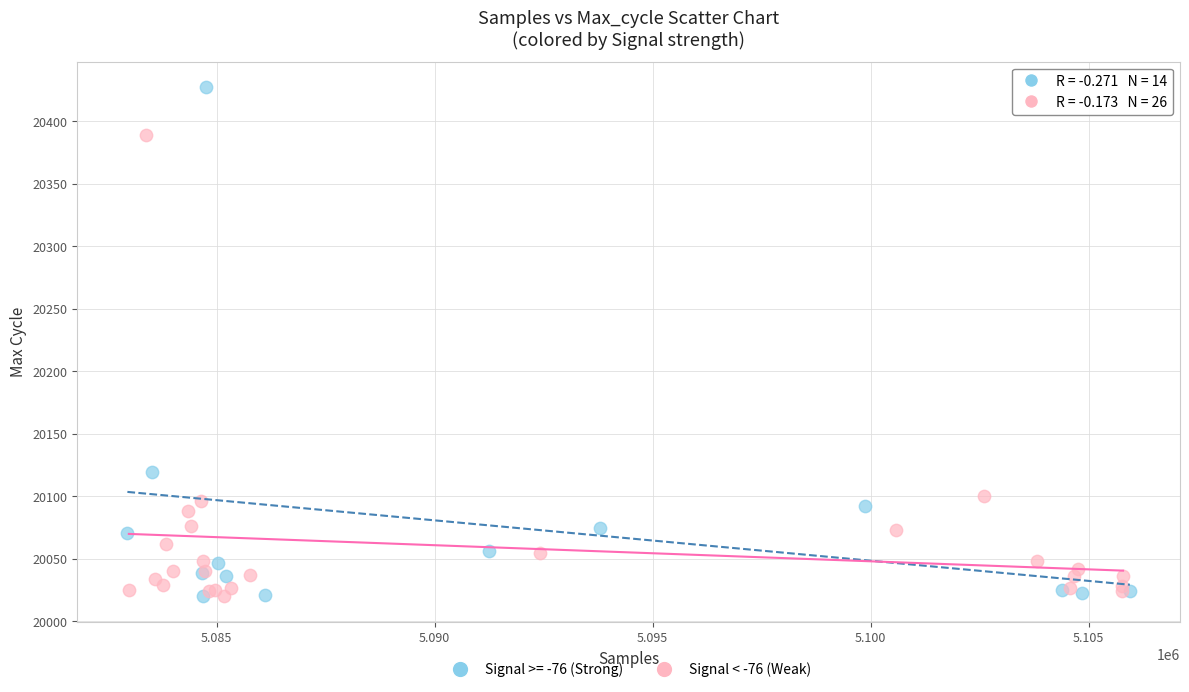

Which series reaches the maximum Y coordinate?

Signal >= -76 (Strong)